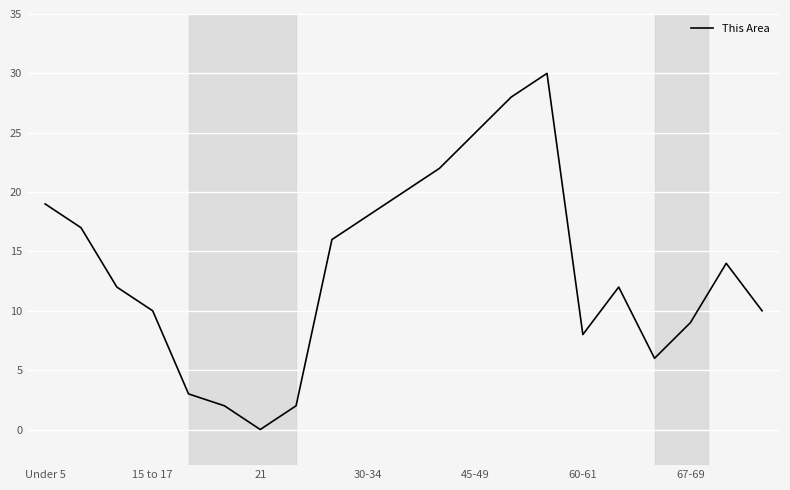

Reading right to left, list all the values displayed in this chart.

10	14	9	6	12	8	30	28	25	22	20	18	16	2	0	2	3	10	12	17	19